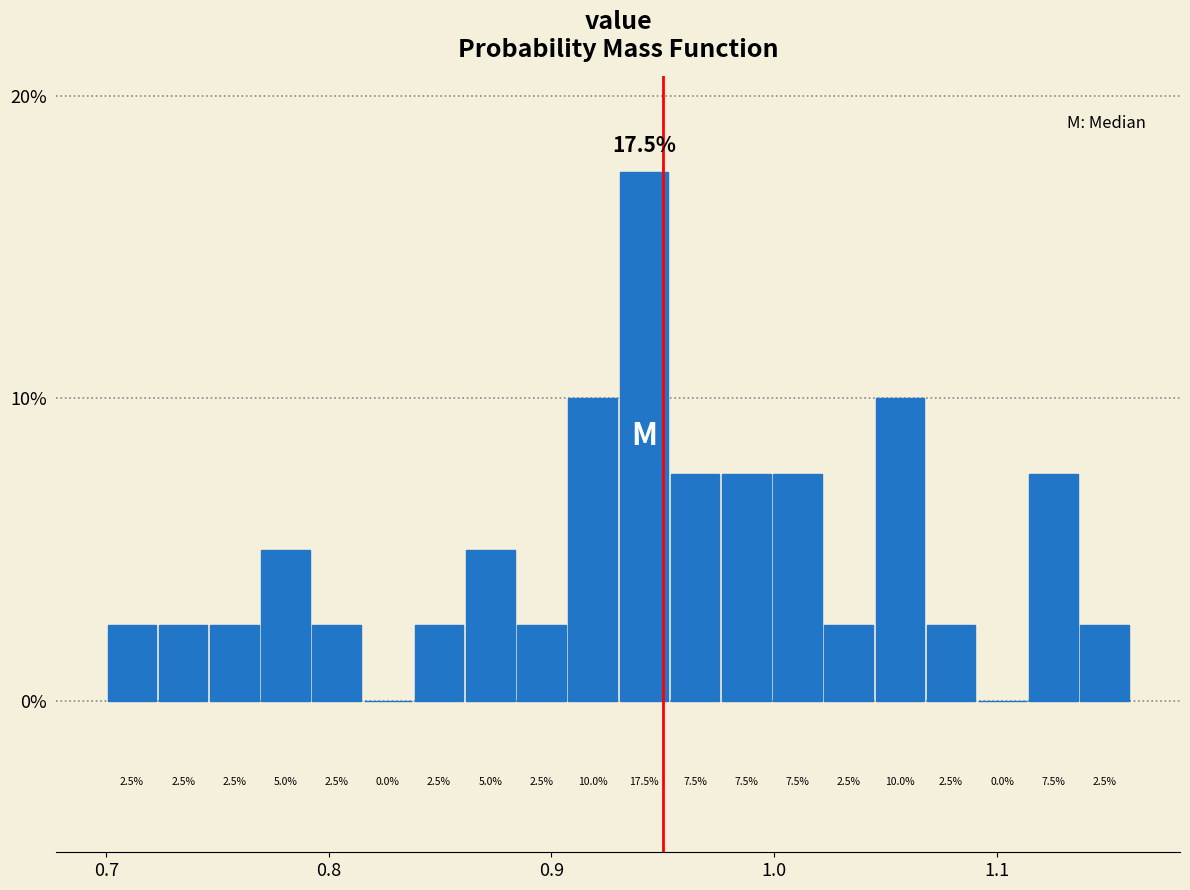

Read against the x-axis, roughly where is the centre of the tallest bar?

0.94